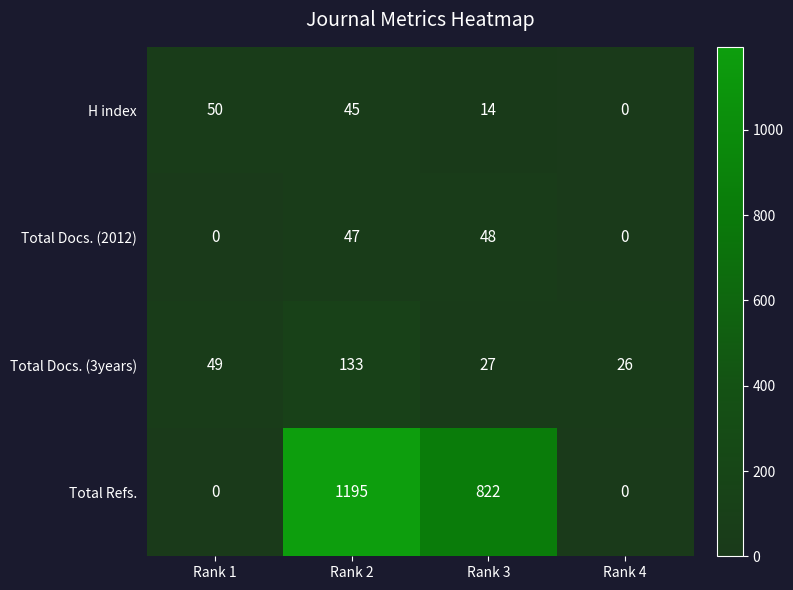

Reading right to left, what are all the values shown in this chart?

H index: Rank 4=0	Rank 3=14	Rank 2=45	Rank 1=50
Total Docs. (2012): Rank 4=0	Rank 3=48	Rank 2=47	Rank 1=0
Total Docs. (3years): Rank 4=26	Rank 3=27	Rank 2=133	Rank 1=49
Total Refs.: Rank 4=0	Rank 3=822	Rank 2=1195	Rank 1=0